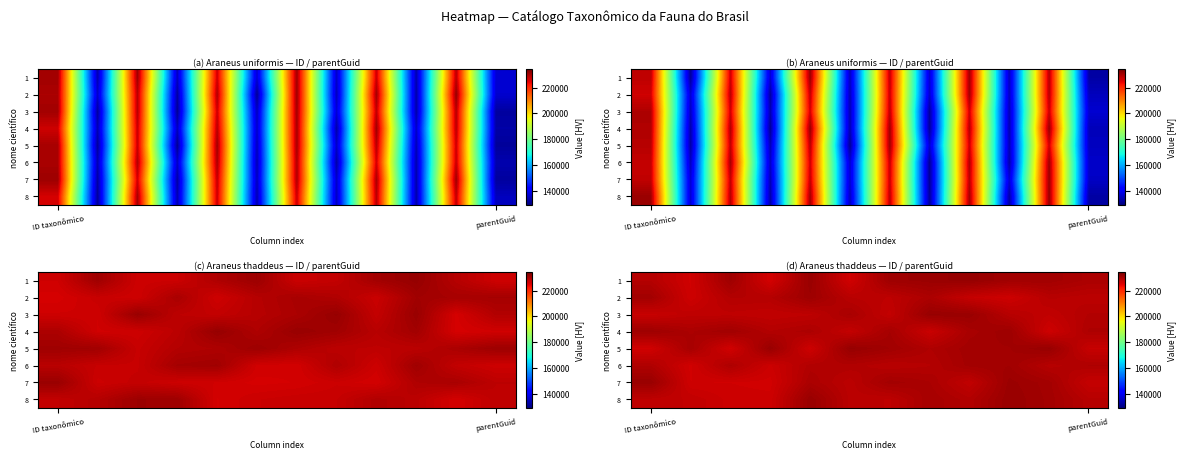

Is it true that 1 equals 95944.1 at parentGuid?

False